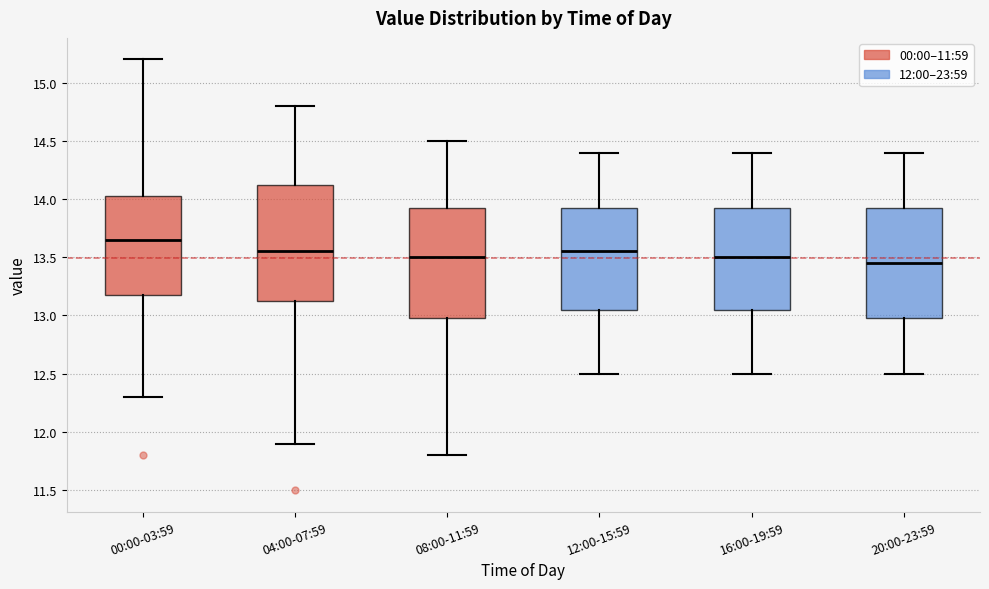

Which box's median line is the lowest?

20:00-23:59